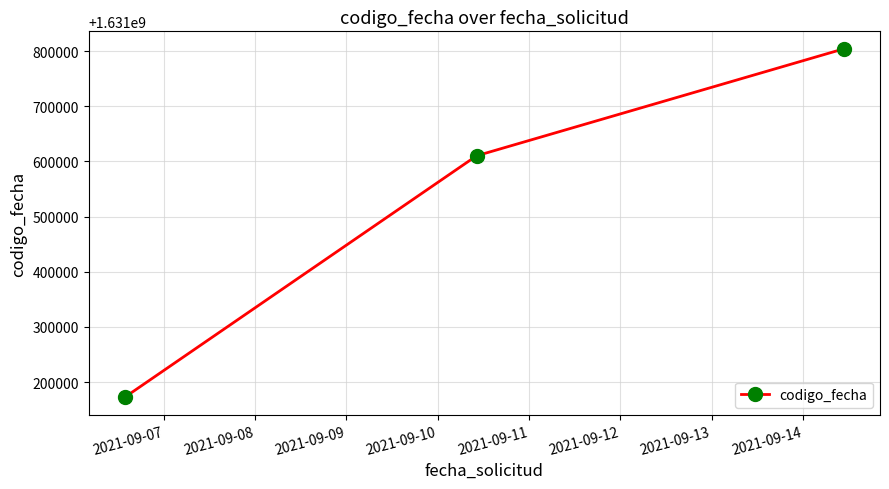

What is the difference between the maximum and minimum values?

631829